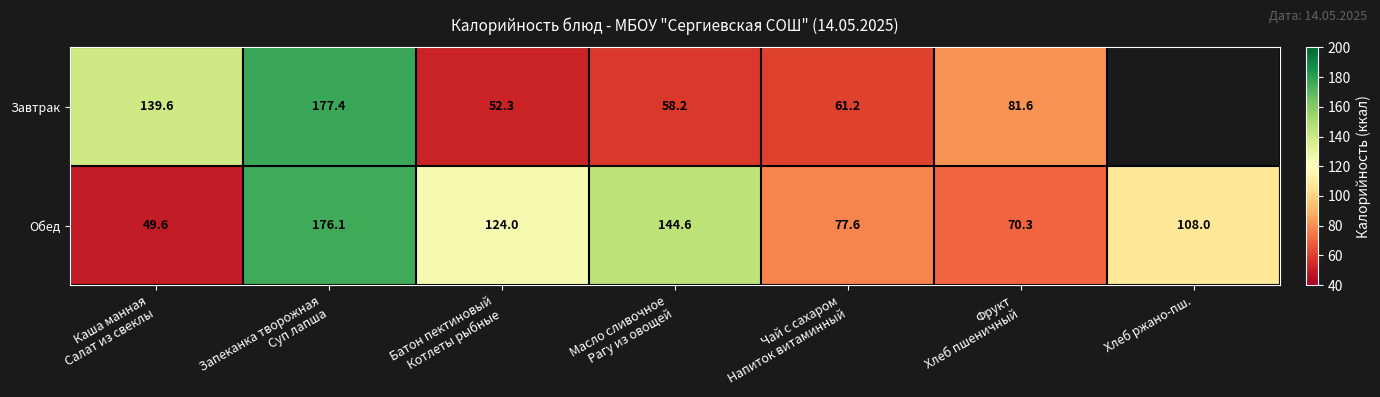

Between Каша манная
Салат из свеклы and Масло сливочное
Рагу из овощей, which series saw the biggest shift?

Обед